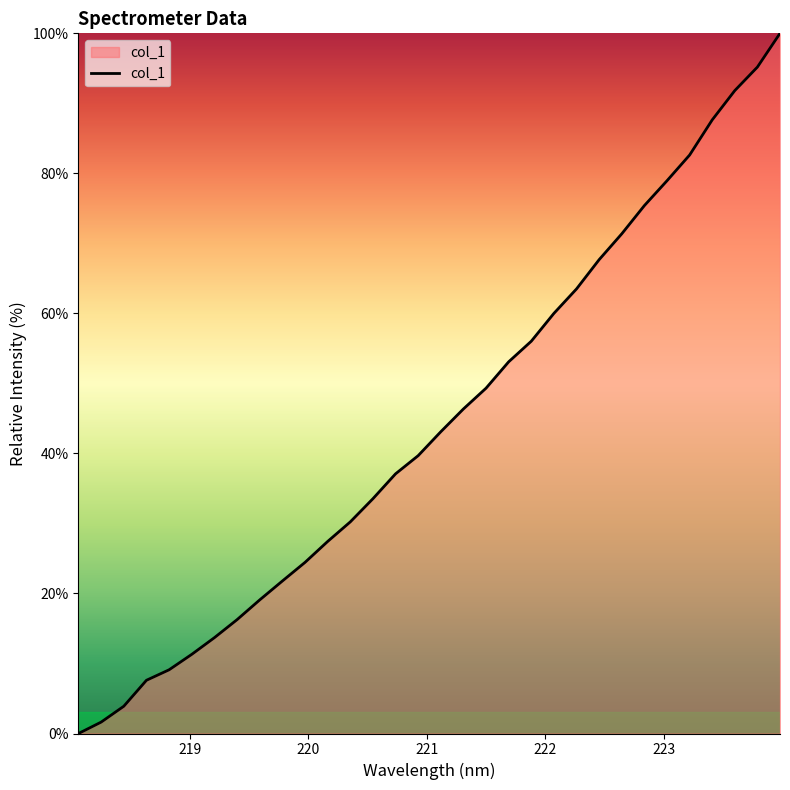

What is the greatest value displayed?

100.0